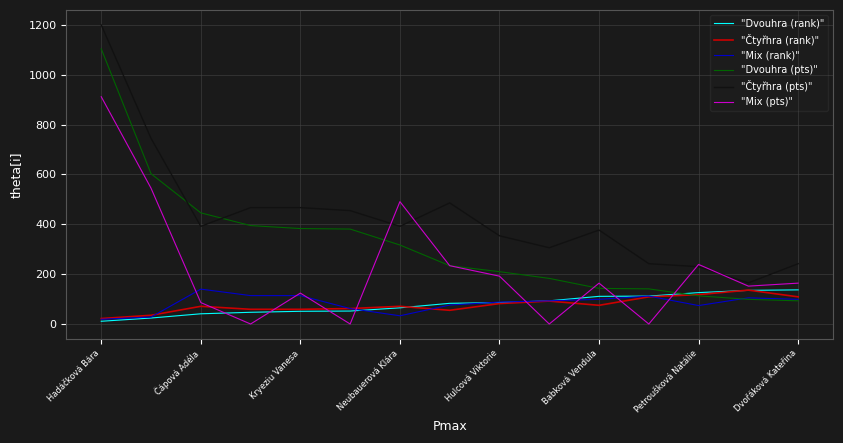

Which series has the largest total across all categories?

"Čtyřhra (pts)"